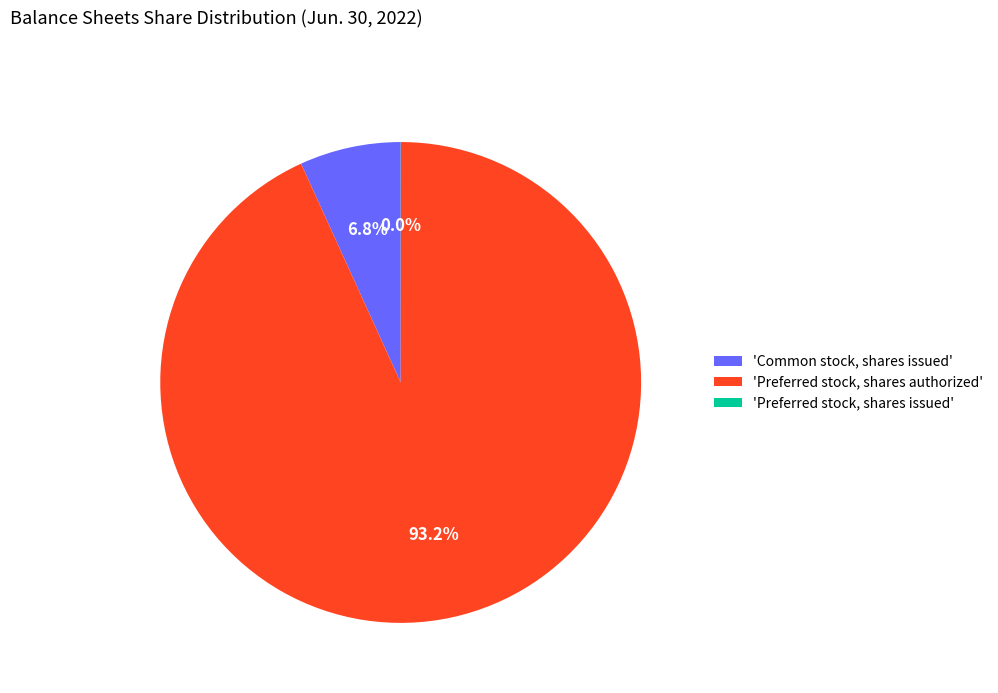

What is the largest slice in the pie chart?

'Preferred stock, shares authorized'